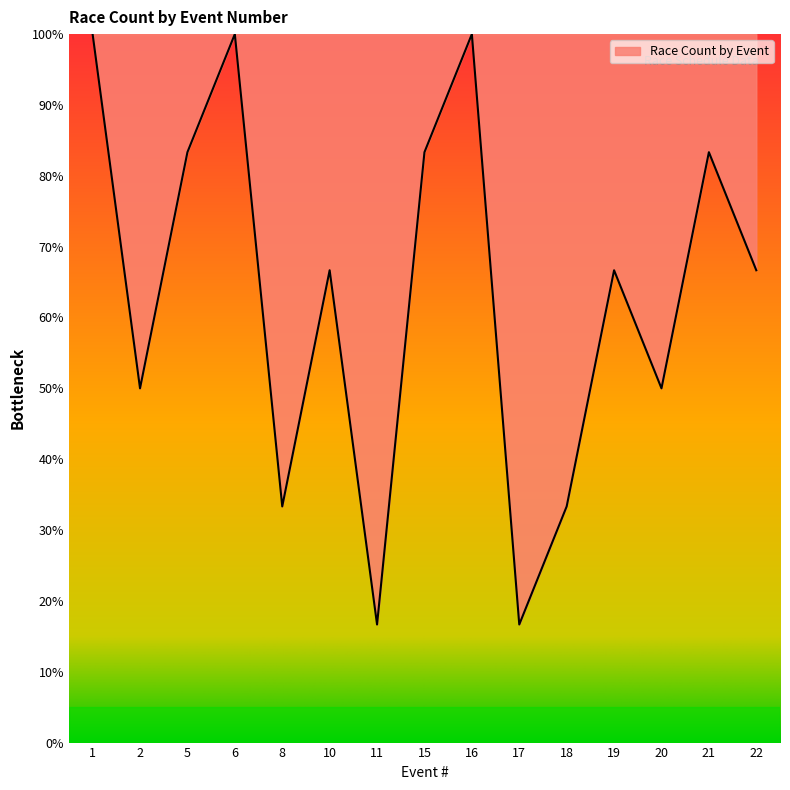

True or false: the data shows 83.3 at 5.

True